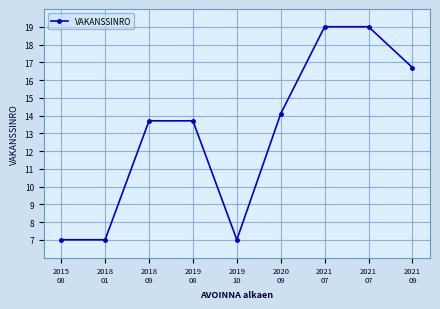

What is the sum of all values?

117.2